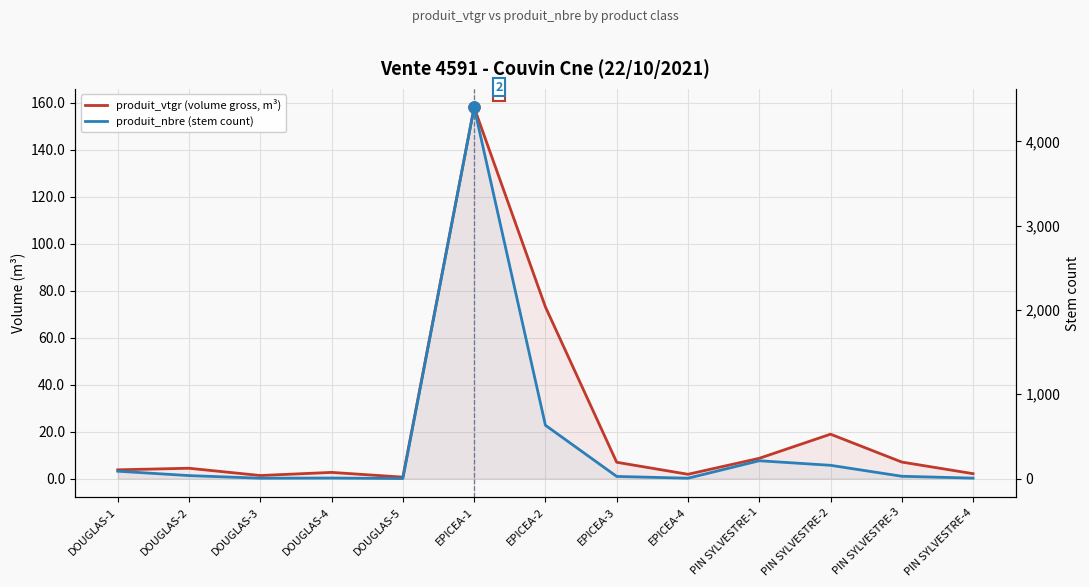

True or false: produit_vtgr (volume gross, m³) has a value of 8.7 at PIN SYLVESTRE-1.

True